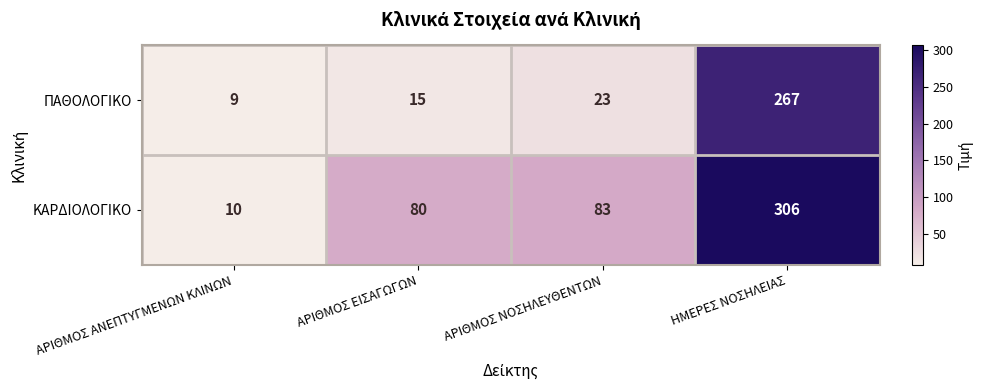

What is the difference between the maximum and minimum values in the ΠΑΘΟΛΟΓΙΚΟ series?

258